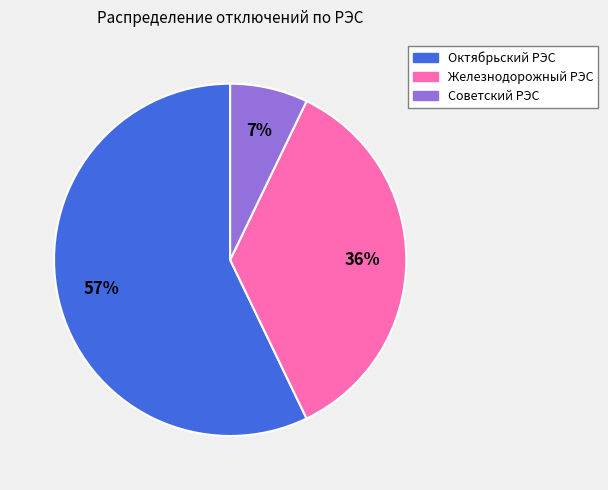

To the nearest percent, what is the average slice percentage?

33%